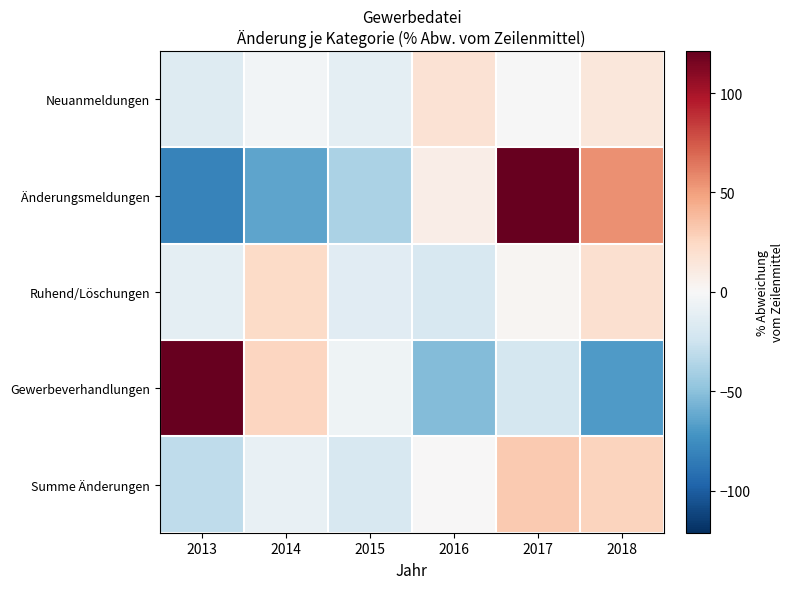

Between 2016 and 2014, which is larger?

2016